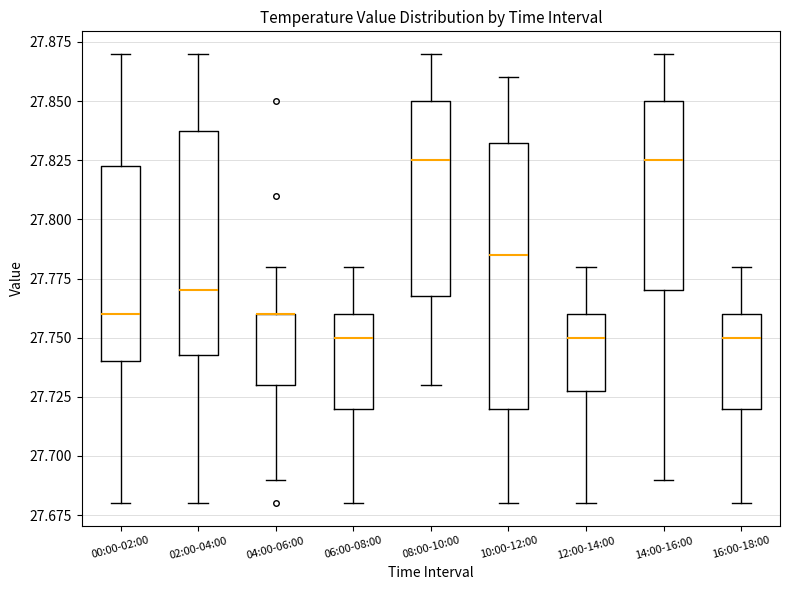

Which box is the tallest, from its lower edge to its upper edge?

10:00-12:00